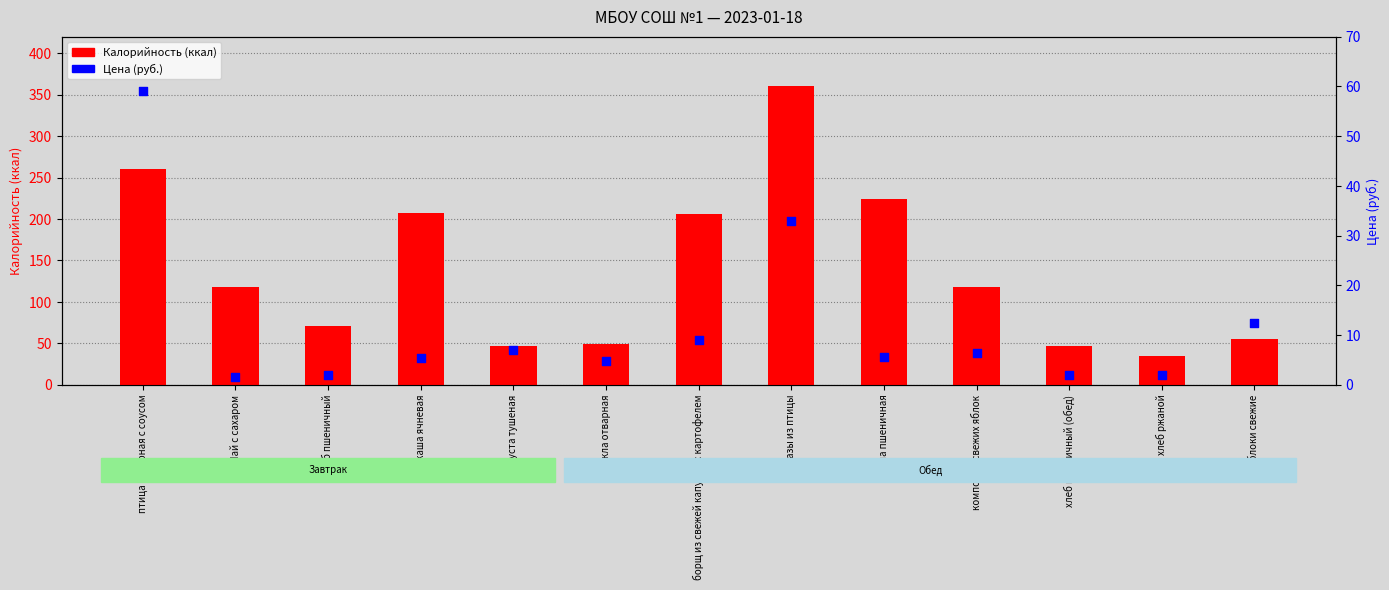

What are all the series names shown in the legend?

Калорийность, Цена (руб.)